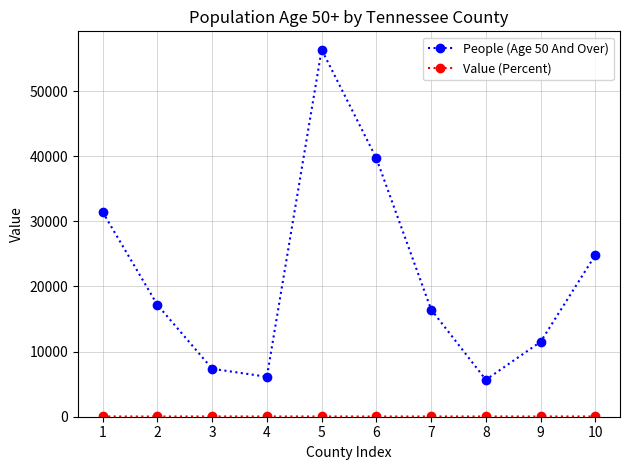

Which label corresponds to the largest value in the chart?

5